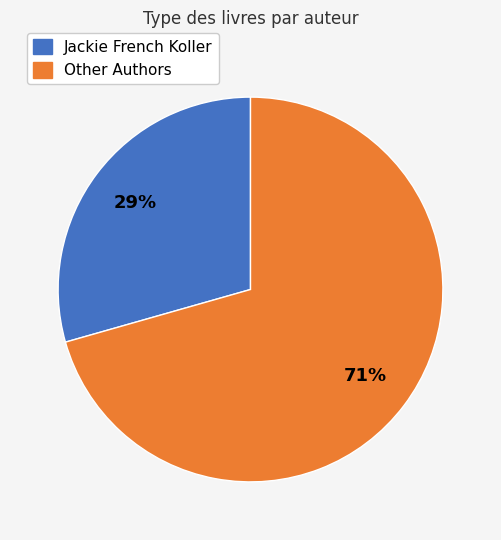

What is the largest slice in the pie chart?

Other Authors